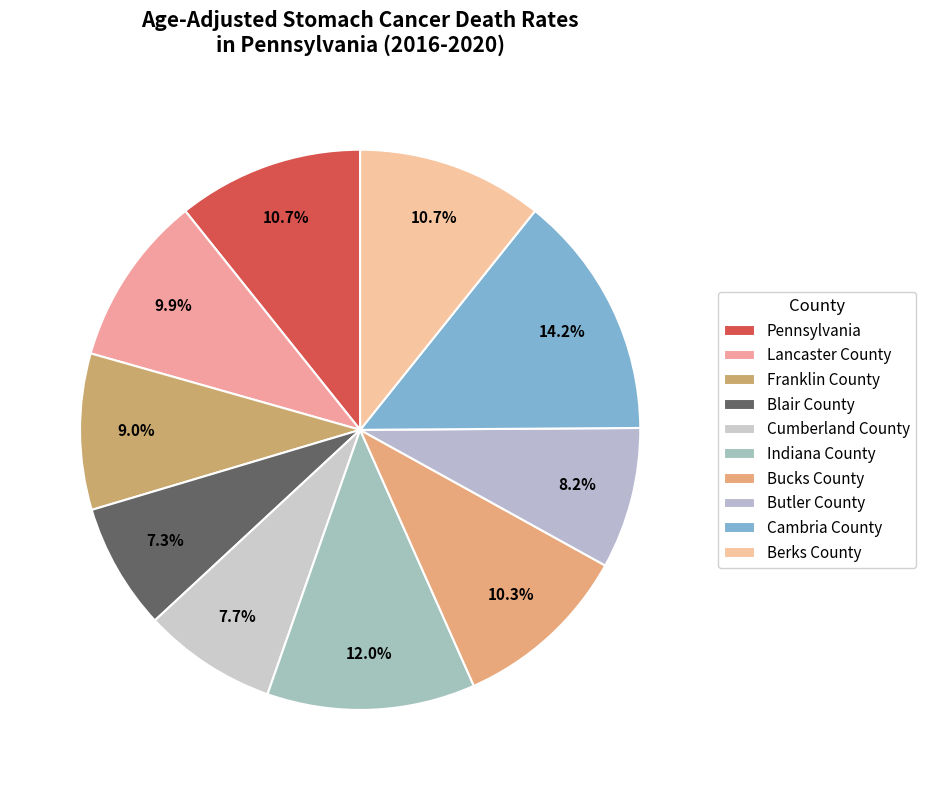

Count the number of slices in the pie.

10